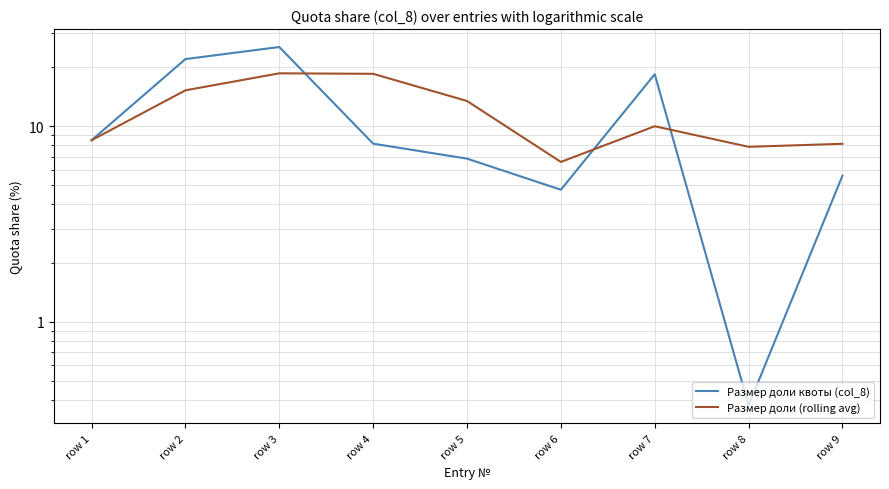

Count the number of data series in this chart.

2